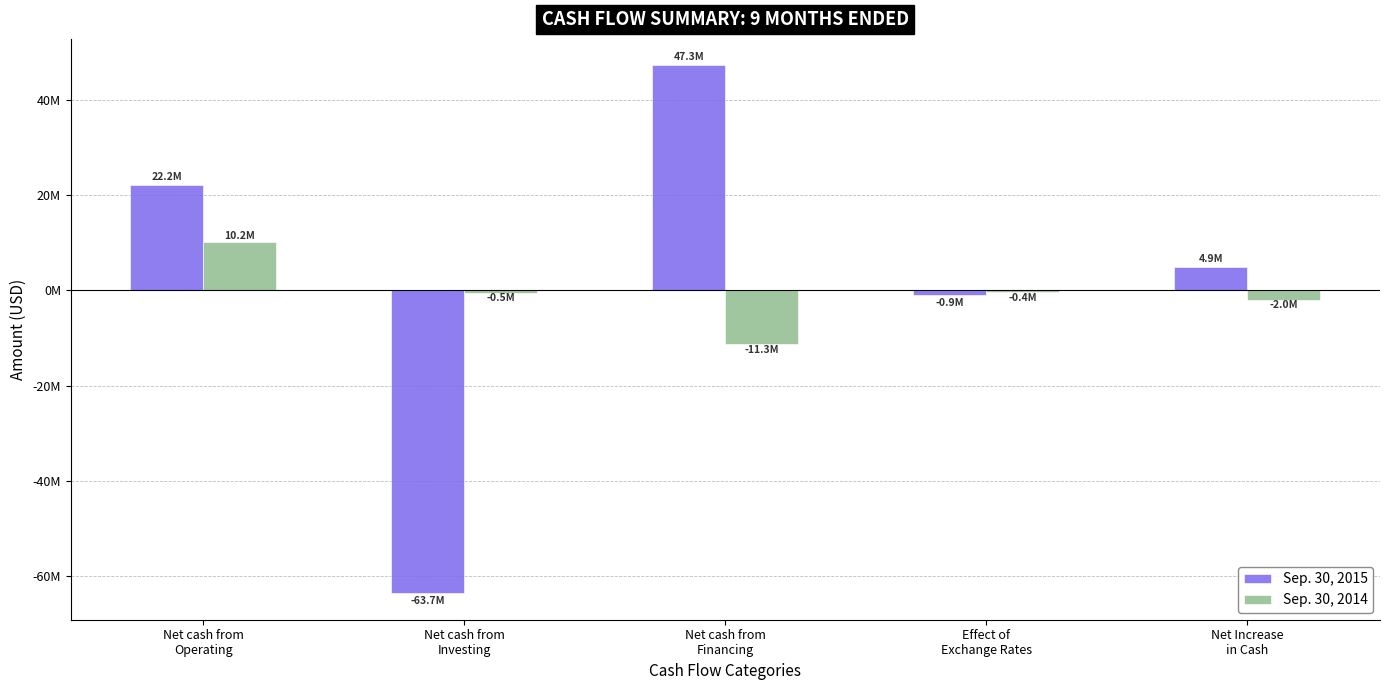

What is the minimum value for Sep. 30, 2014?

-11334000